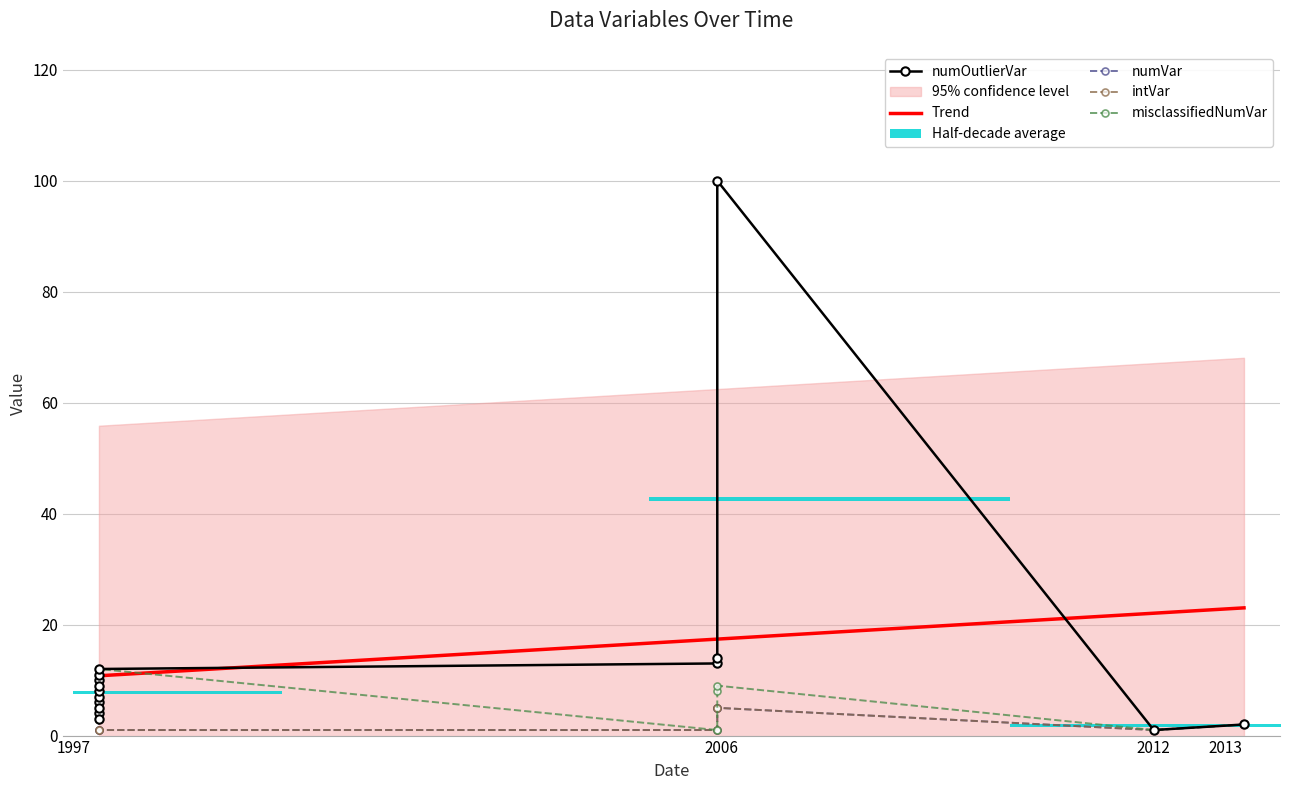

What is the difference between the maximum and minimum values in the numOutlierVar series?

99